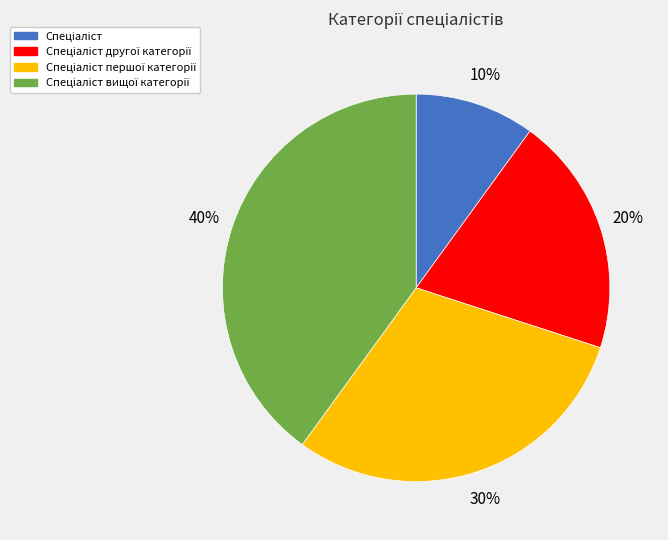

Is there any slice that represents more than half of the pie?

No